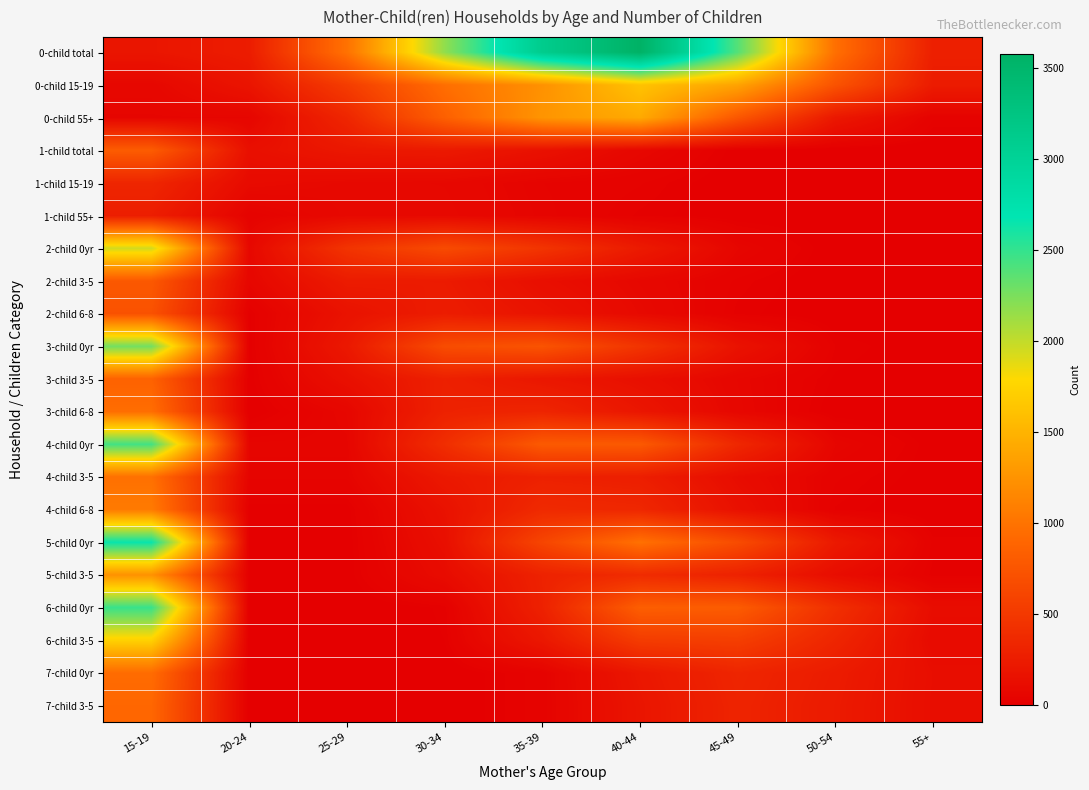

Reading left to right, what are all the values shown in this chart?

0-child total: 15-19=192	20-24=253	25-29=988	30-34=2172	35-39=3115	40-44=3573	45-49=2384	50-54=972	55+=279
0-child 15-19: 15-19=69	20-24=184	25-29=532	30-34=960	35-39=1235	40-44=1617	45-49=1373	50-54=730	55+=246
0-child 55+: 15-19=54	20-24=55	25-29=335	30-34=842	35-39=1260	40-44=1428	45-49=765	50-54=213	55+=30
1-child total: 15-19=809	20-24=141	25-29=209	30-34=225	35-39=154	40-44=67	45-49=7	50-54=0	55+=0
1-child 15-19: 15-19=335	20-24=100	25-29=81	30-34=76	35-39=42	40-44=29	45-49=1	50-54=0	55+=0
1-child 55+: 15-19=263	20-24=32	25-29=80	30-34=82	35-39=46	40-44=19	45-49=4	50-54=0	55+=0
2-child 0yr: 15-19=1946	20-24=75	25-29=456	30-34=659	35-39=462	40-44=233	45-49=57	50-54=2	55+=2
2-child 3-5: 15-19=779	20-24=63	25-29=244	30-34=236	35-39=134	40-44=75	45-49=25	50-54=1	55+=1
2-child 6-8: 15-19=716	20-24=12	25-29=167	30-34=254	35-39=174	40-44=89	45-49=18	50-54=1	55+=1
3-child 0yr: 15-19=2275	20-24=8	25-29=213	30-34=673	35-39=734	40-44=459	45-49=164	50-54=21	55+=2
3-child 3-5: 15-19=861	20-24=7	25-29=144	30-34=287	35-39=206	40-44=141	45-49=62	50-54=12	55+=1
3-child 6-8: 15-19=955	20-24=1	25-29=64	30-34=298	35-39=324	40-44=197	45-49=67	50-54=4	55+=0
4-child 0yr: 15-19=2448	20-24=52	25-29=52	30-34=405	35-39=792	40-44=787	45-49=348	50-54=57	55+=7
4-child 3-5: 15-19=976	20-24=44	25-29=44	30-34=220	35-39=292	40-44=268	45-49=116	50-54=30	55+=6
4-child 6-8: 15-19=1055	20-24=8	25-29=8	30-34=161	35-39=369	40-44=346	45-49=151	50-54=20	55+=0
5-child 0yr: 15-19=2652	20-24=6	25-29=6	30-34=136	35-39=608	40-44=981	45-49=668	50-54=228	55+=25
5-child 3-5: 15-19=1237	20-24=6	25-29=6	30-34=108	35-39=302	40-44=385	45-49=298	50-54=121	55+=17
6-child 0yr: 15-19=2482	20-24=0	25-29=0	30-34=16	35-39=294	40-44=829	45-49=809	50-54=417	55+=117
6-child 3-5: 15-19=1731	20-24=0	25-29=0	30-34=14	35-39=209	40-44=528	45-49=552	50-54=330	55+=98
7-child 0yr: 15-19=942	20-24=0	25-29=0	30-34=0	35-39=34	40-44=205	45-49=331	50-54=247	55+=125
7-child 3-5: 15-19=899	20-24=0	25-29=0	30-34=0	35-39=34	40-44=188	45-49=319	50-54=236	55+=122